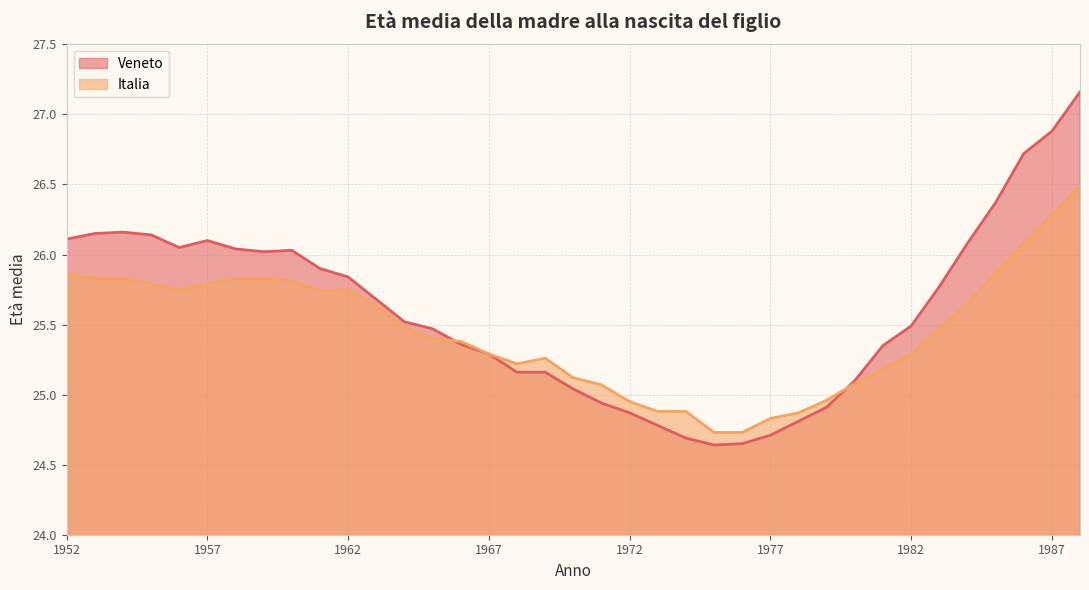

What are all the series names shown in the legend?

Italia, Veneto